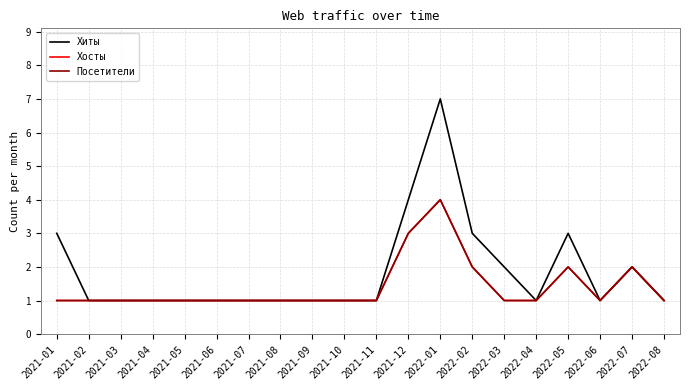

True or false: Хиты and Хосты cross at least once.

False